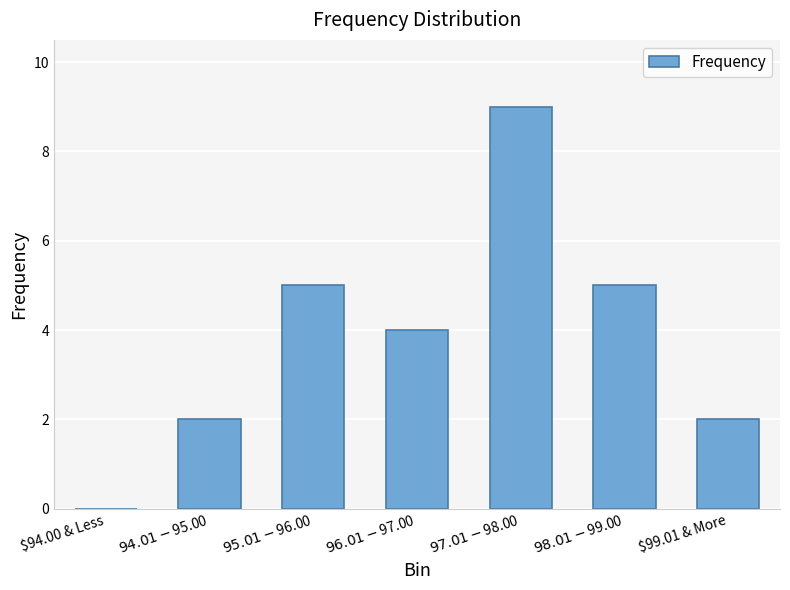

What is the sum of all values?

27